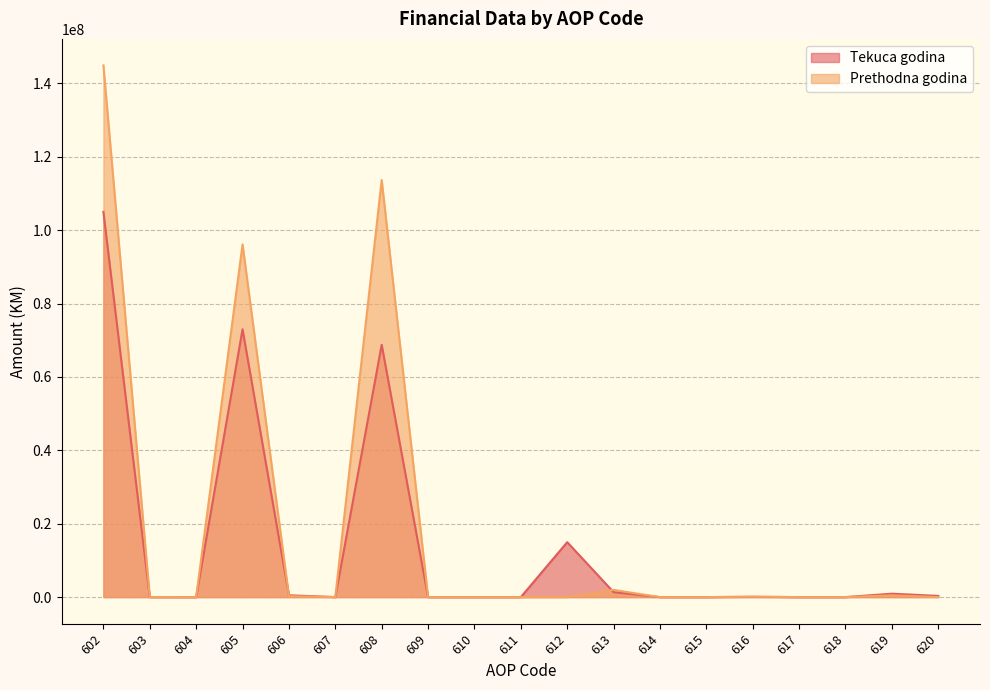

How many values in Tekuca godina are above zero?

13